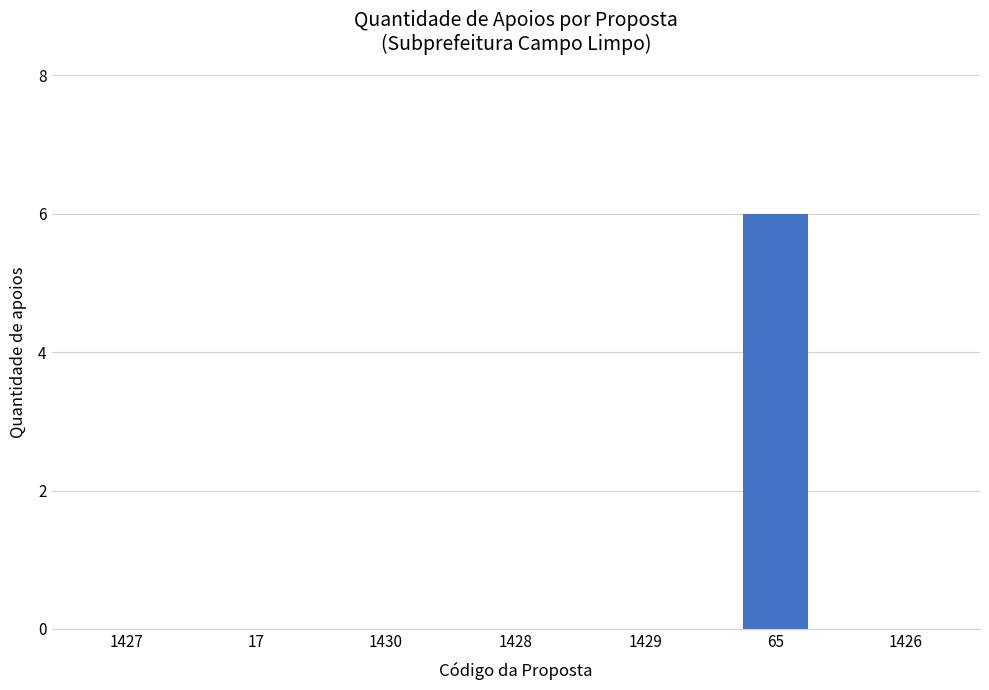

True or false: the data shows 0 at 1429.

True